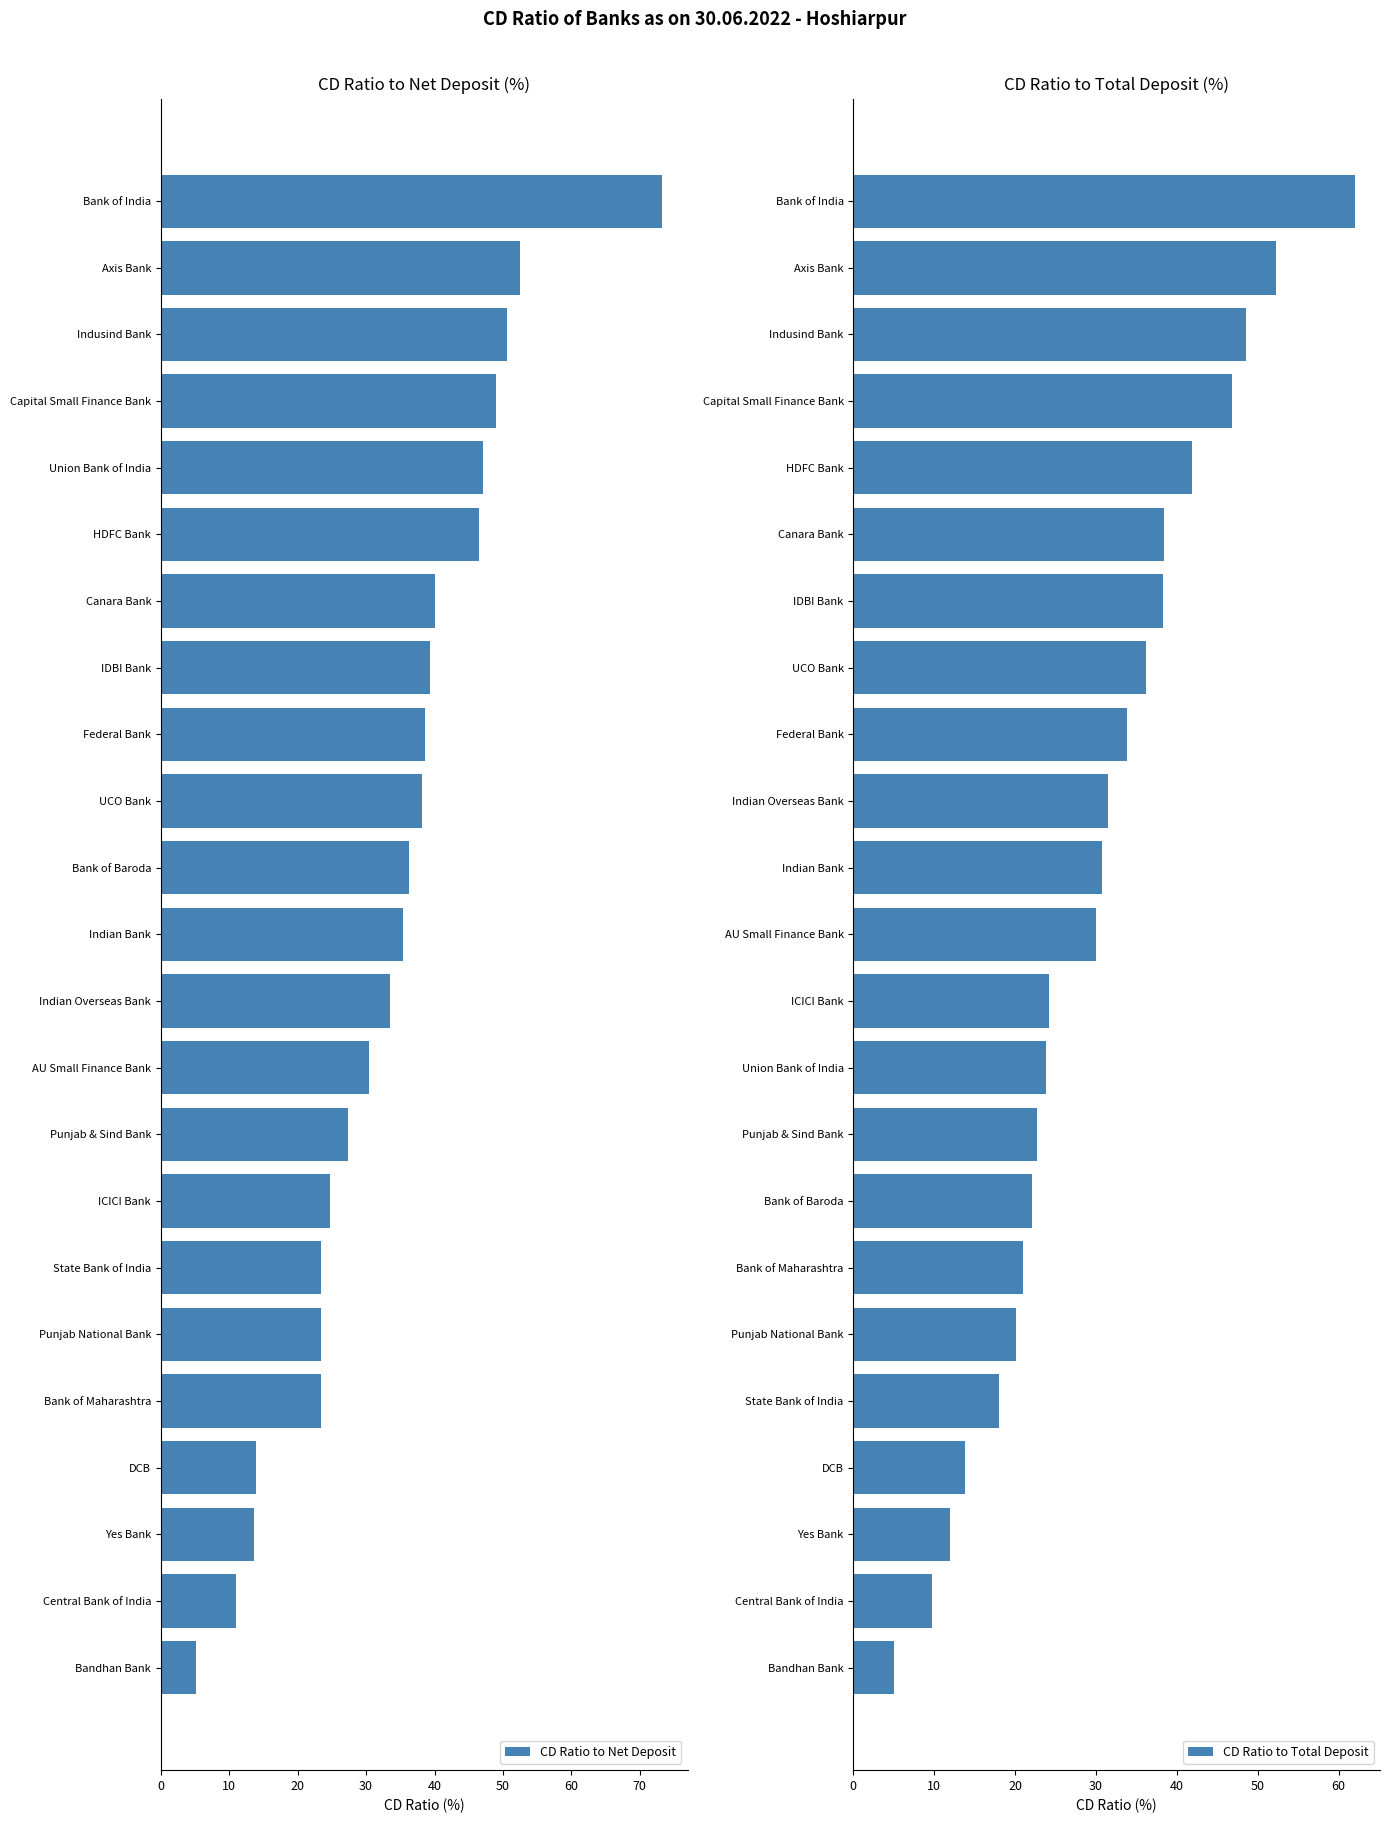

What is the sum of all CD Ratio to Total Deposit values?

683.2